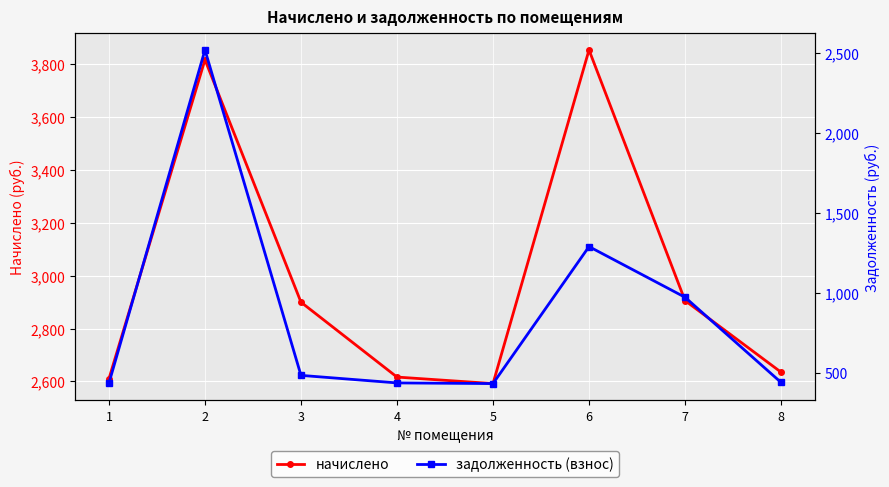

Where is задолженность (взнос) nearest to the value 1476?

6